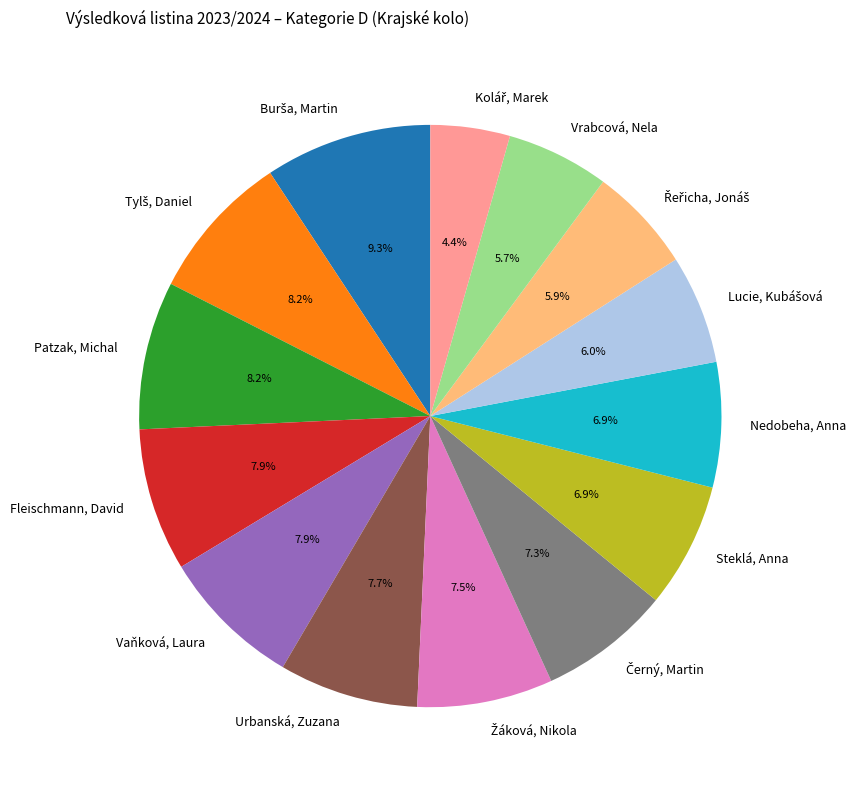

What is the ratio of the value at Fleischmann, David to the value at Vaňková, Laura?

1.0